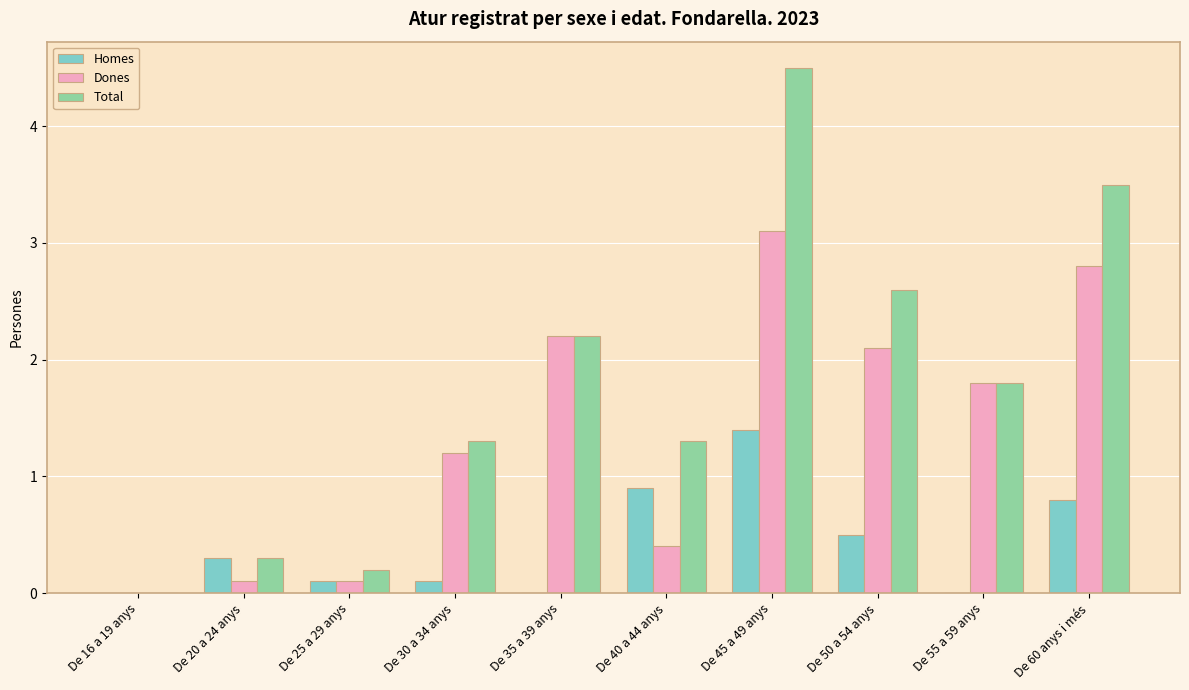

The Total series shows 1.3 at De 40 a 44 anys. True or false?

True